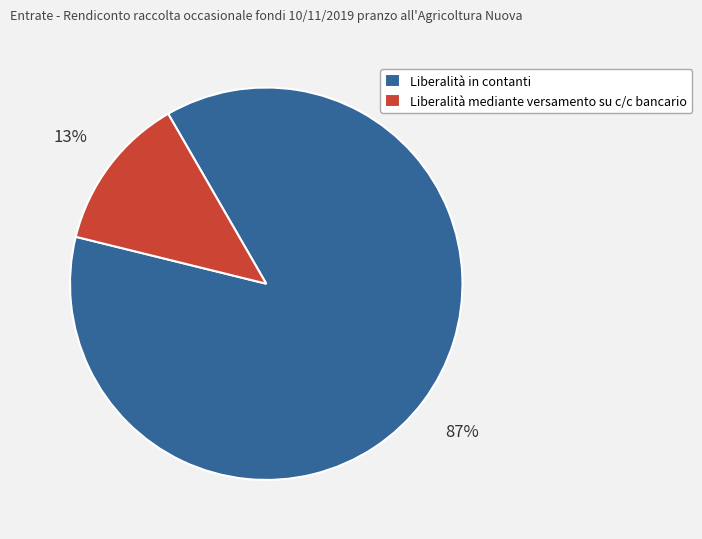

Which has a higher value, Liberalità in contanti or Liberalità mediante versamento su c/c bancario?

Liberalità in contanti